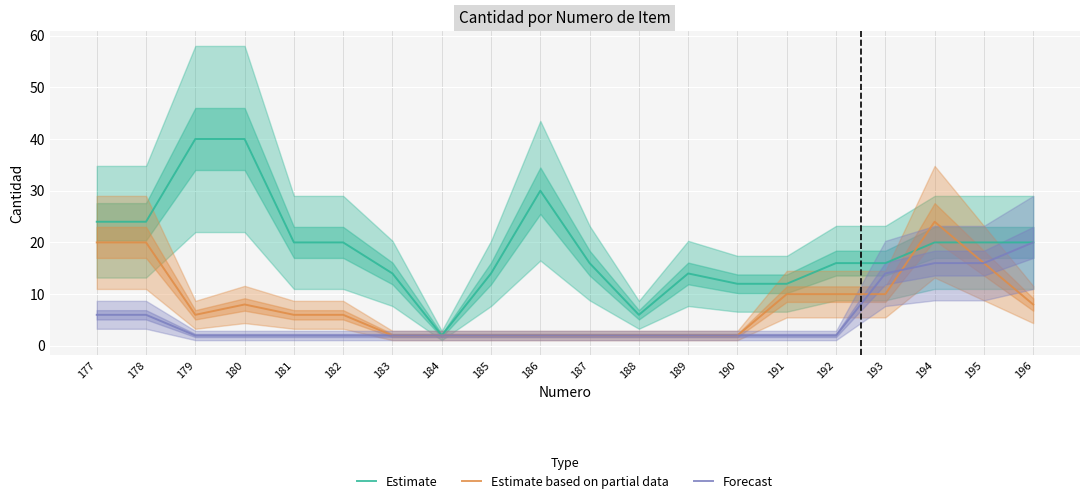

What is the value of the Estimate based on partial data point at the 2nd from the left?

20